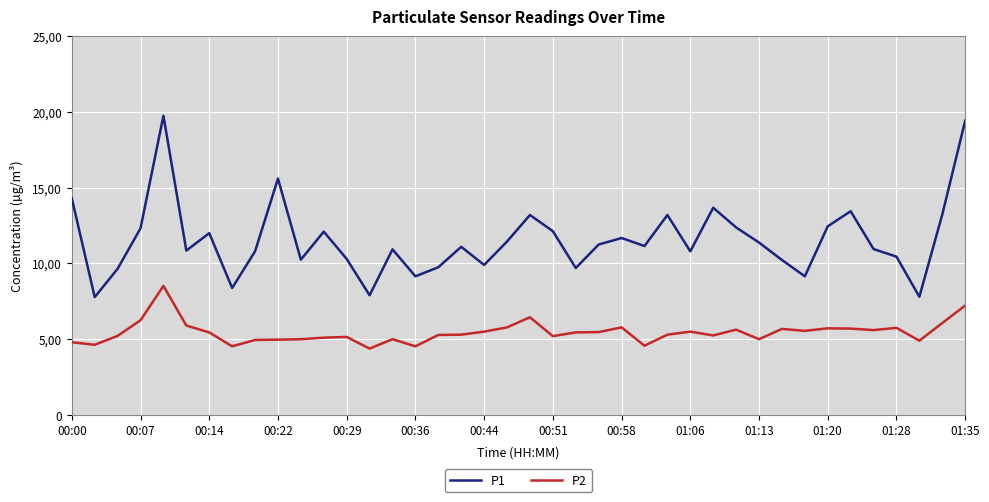

What are all the series names shown in the legend?

P1, P2